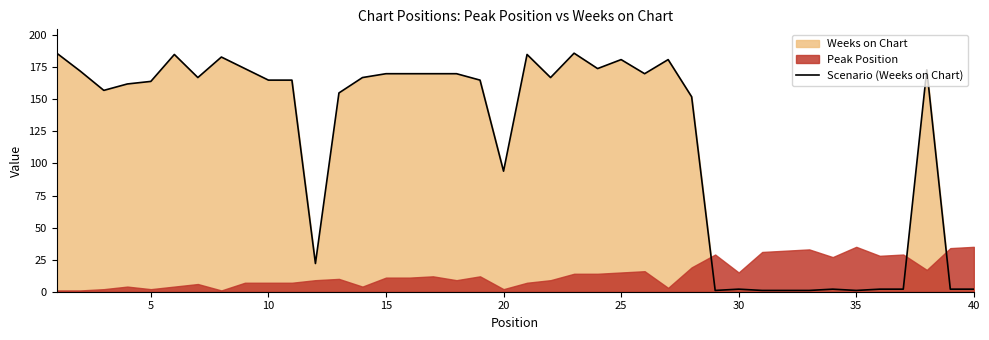

Does the chart display data point markers on the line(s)?

No